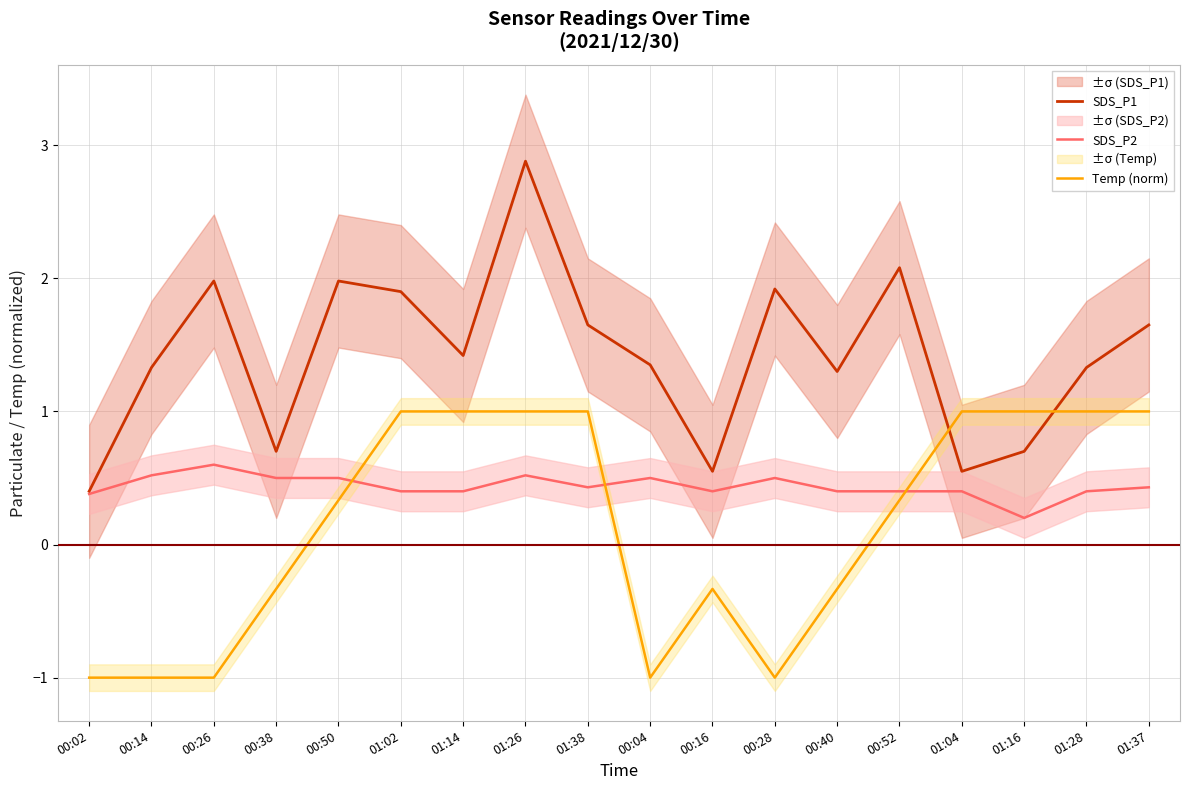

What is the value of the SDS_P2 point at the 15th from the left?

0.4